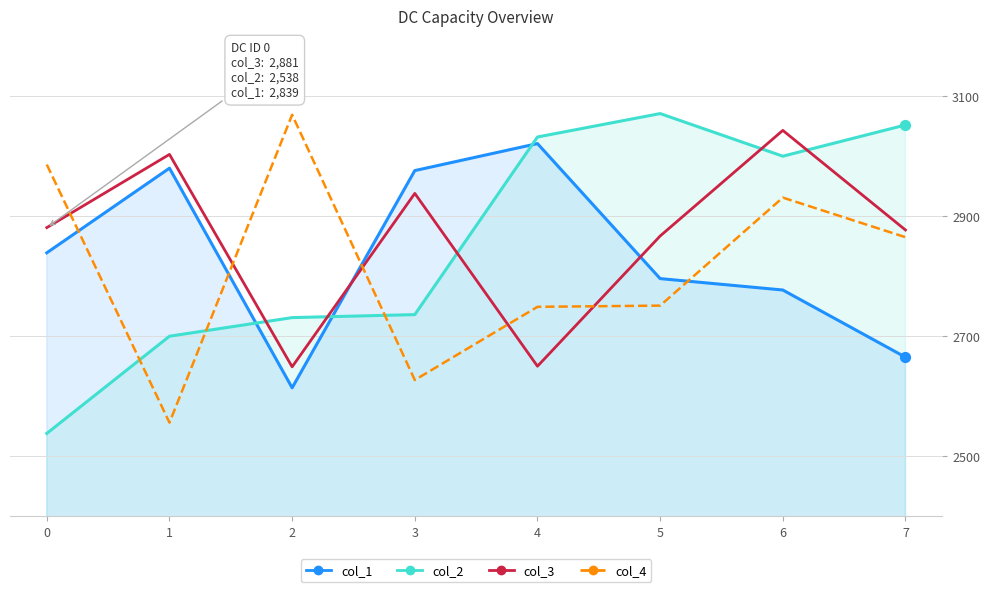

At how many categories does at least one series exceed 2584?

8